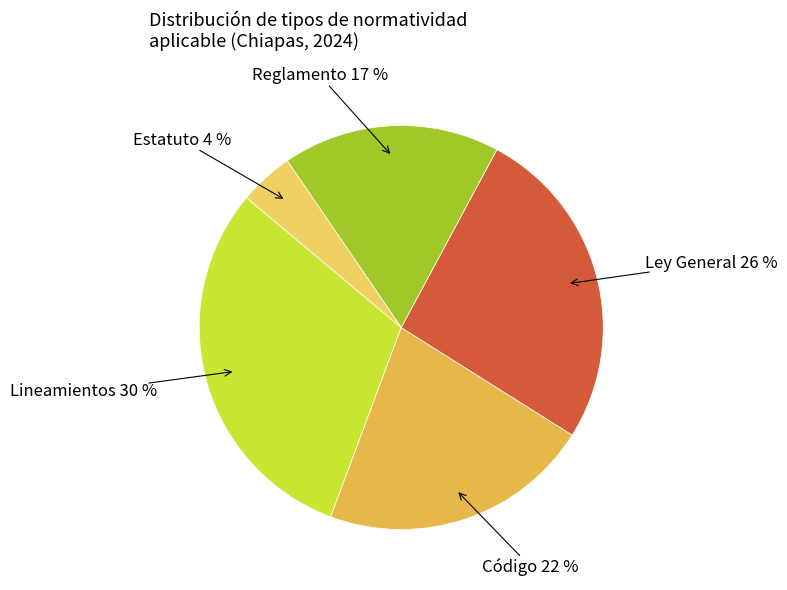

Is Lineamientos the majority of the pie?

No